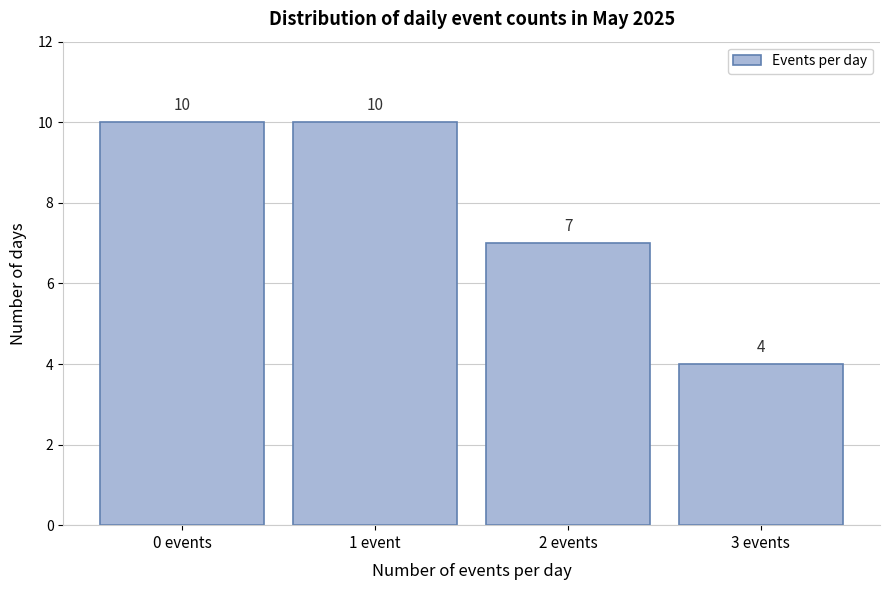

Reading left to right, what are all the values shown in this chart?

10	10	7	4